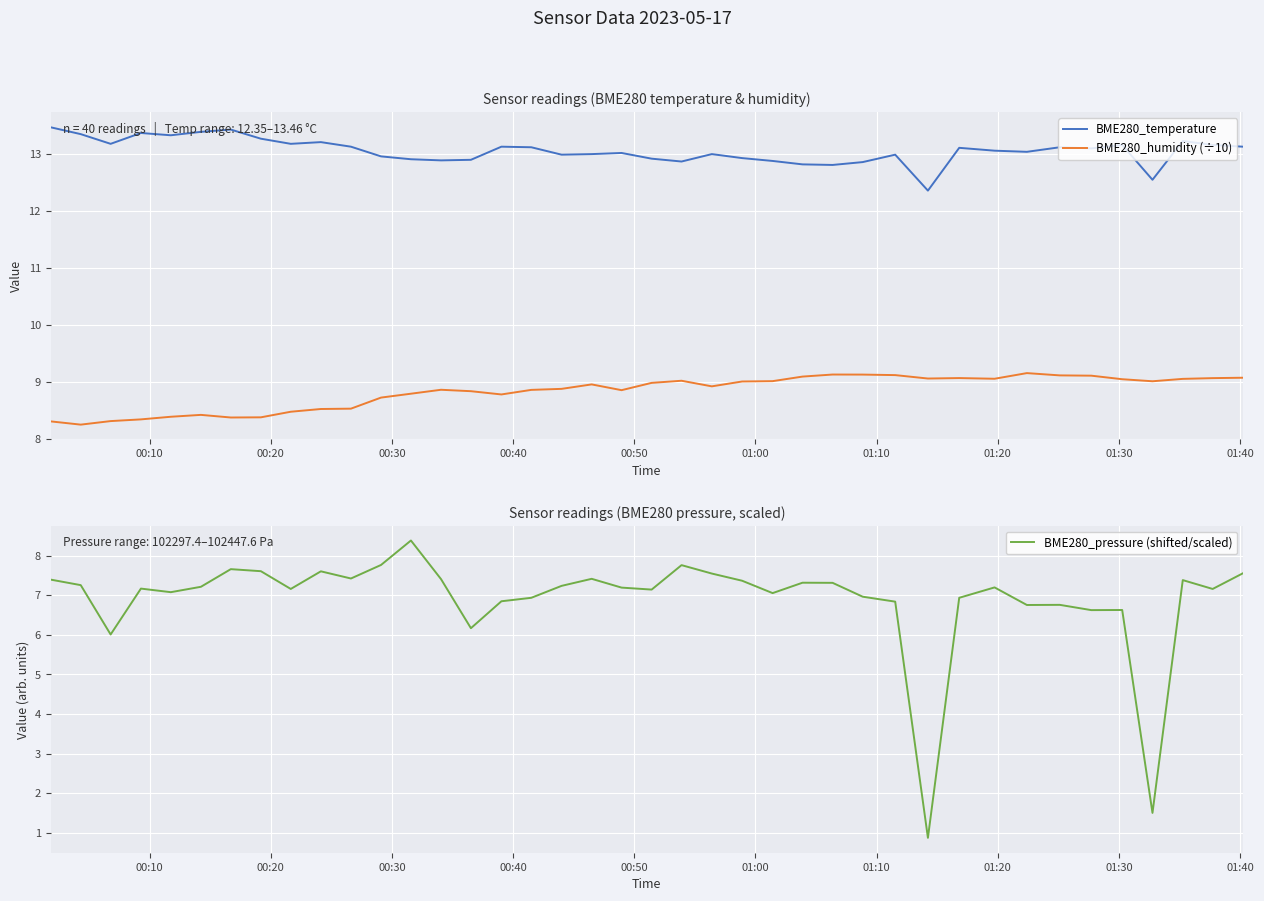

What is the maximum value shown in the chart?

13.5